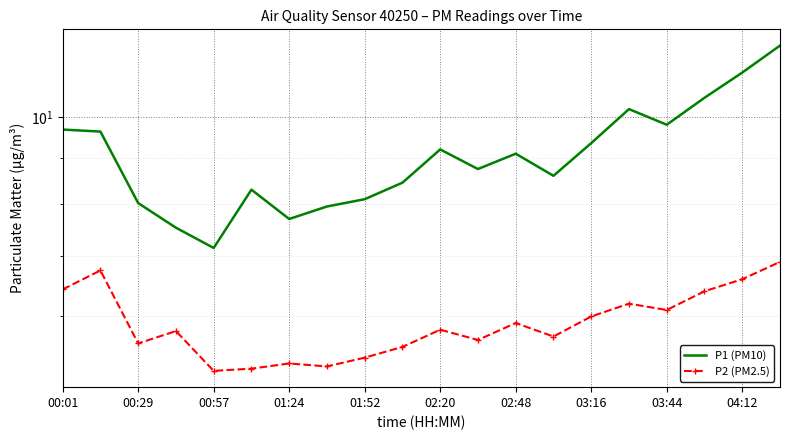

List the series in order of their peak value, lowest first.

P2 (PM2.5), P1 (PM10)